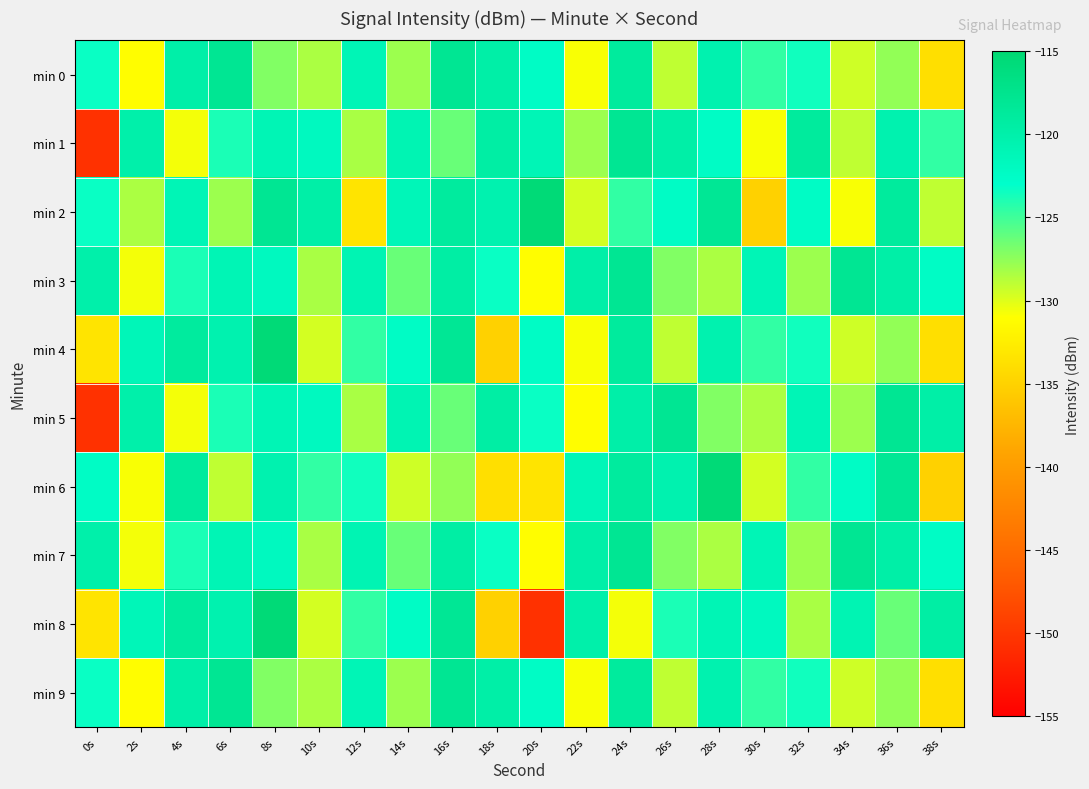

Rank the series by their maximum value, from highest to lowest.

min 2, min 4, min 6, min 8, min 0, min 3, min 5, min 7, min 9, min 1